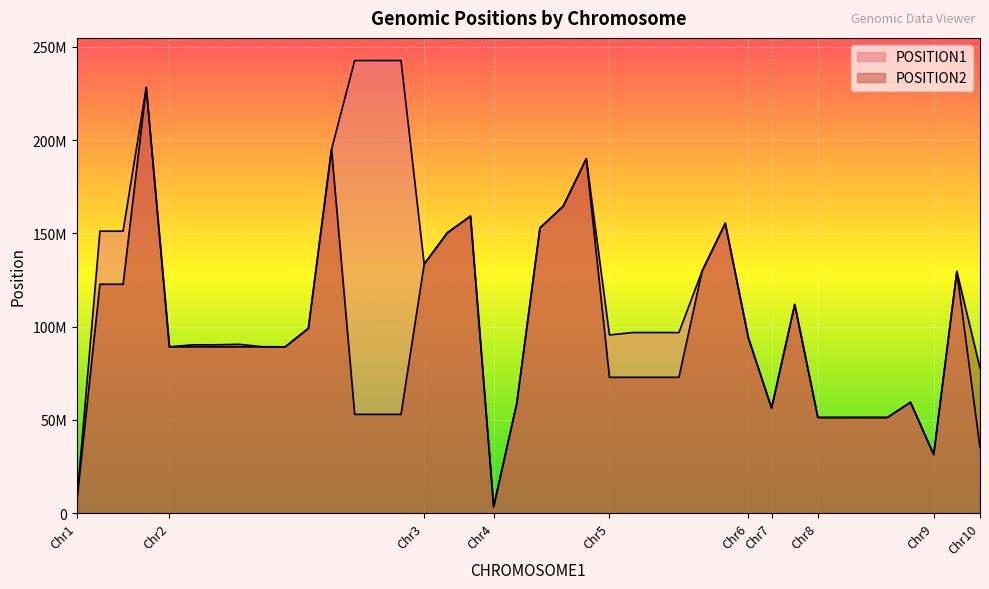

What is the difference between the POSITION1 values at 5 and 3?

21880486